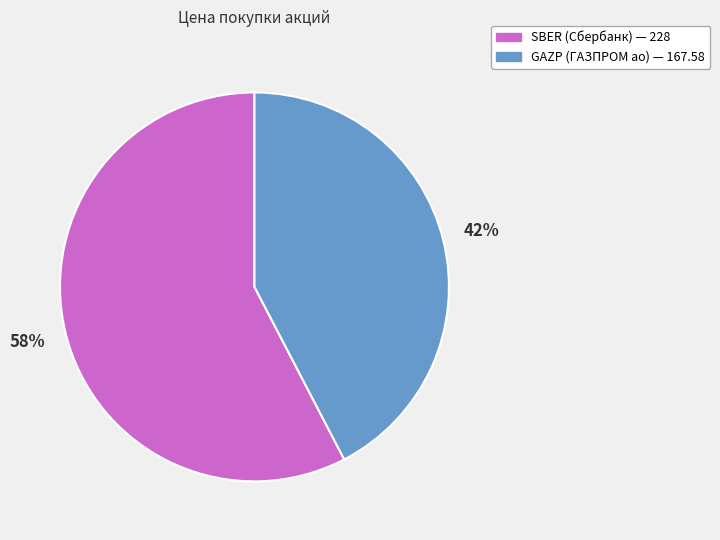

Which slice is the smallest?

GAZP